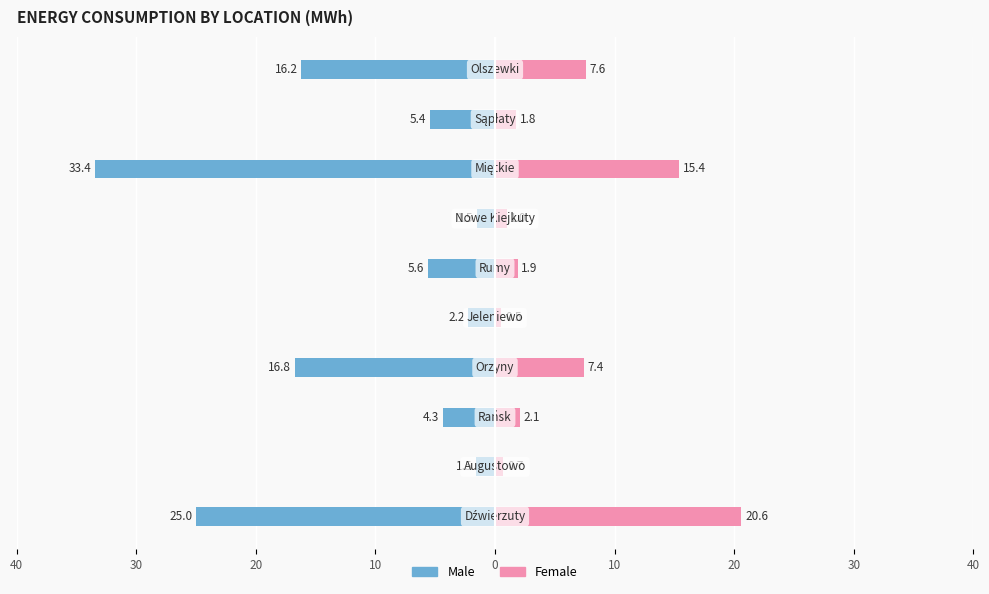

Reading left to right, list all the values displayed in this chart.

Male: -25.0	-1.5	-4.3	-16.8	-2.2	-5.6	-1.5	-33.4	-5.4	-16.2
Female: 20.6	0.7	2.1	7.4	0.5	1.9	1.0	15.4	1.8	7.6